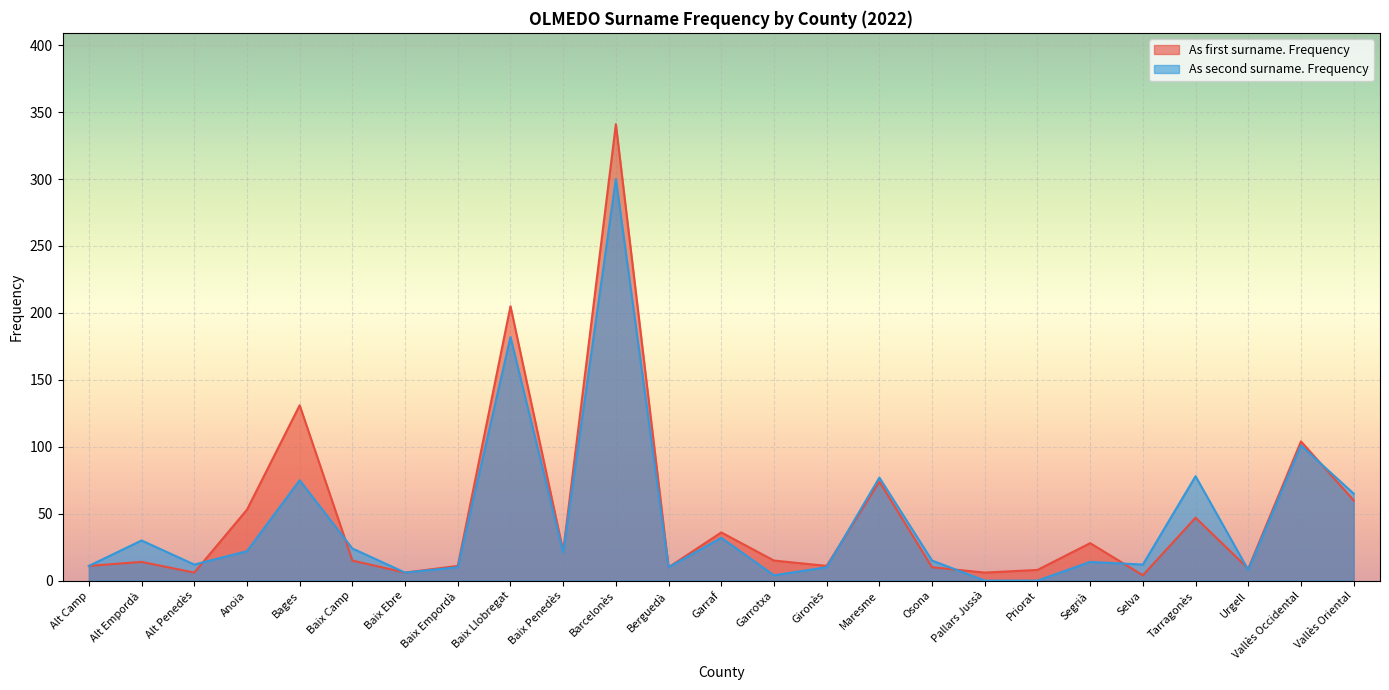

Which series has the largest total across all categories?

As first surname. Frequency